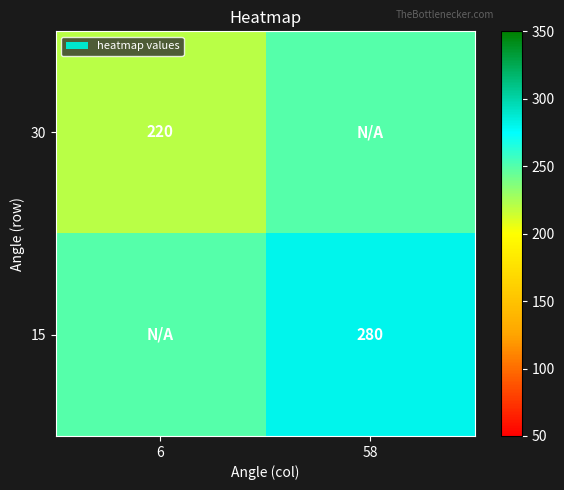

How many distinct data groups are displayed?

2